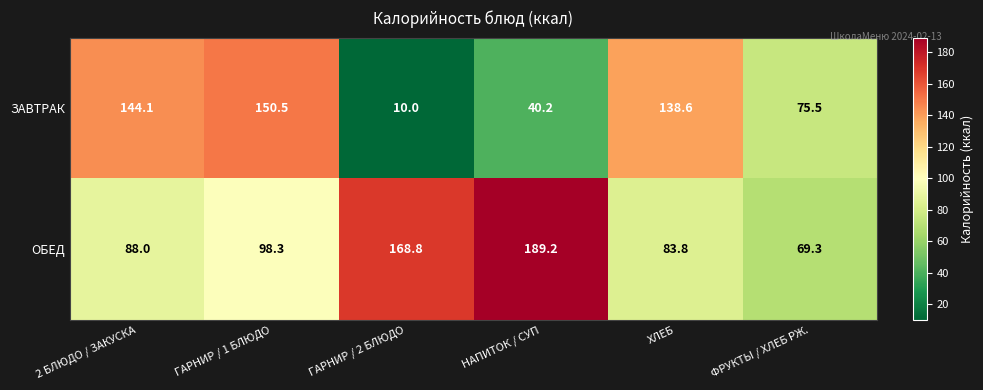

What is the spread (max minus min) of values at ФРУКТЫ / ХЛЕБ РЖ.?

6.2